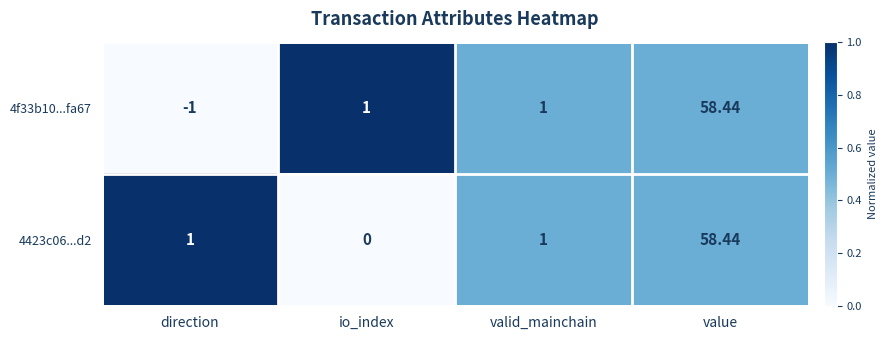

Is the value of 4423c06...d2 at valid_mainchain greater than the value of 4f33b10...fa67 at value?

No